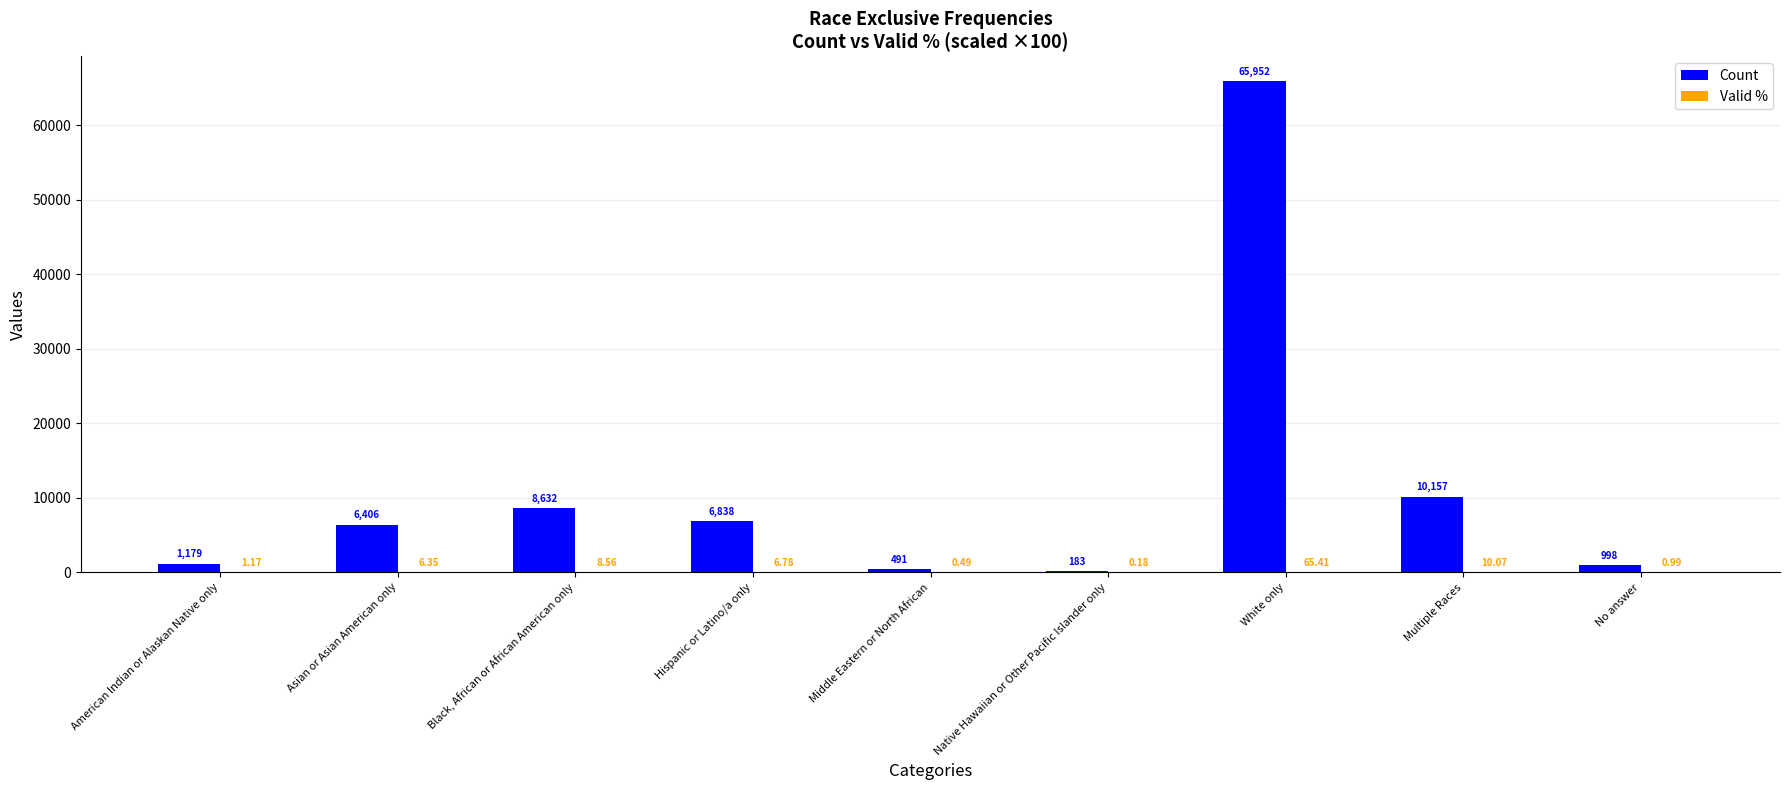

At which category does the chart reach its peak across all series?

White only